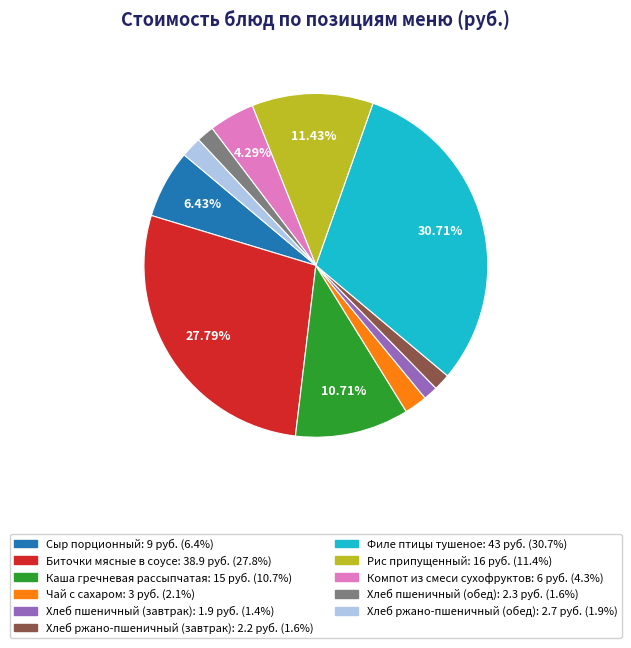

Between Сыр порционный and Филе птицы тушеное, which is larger?

Филе птицы тушеное